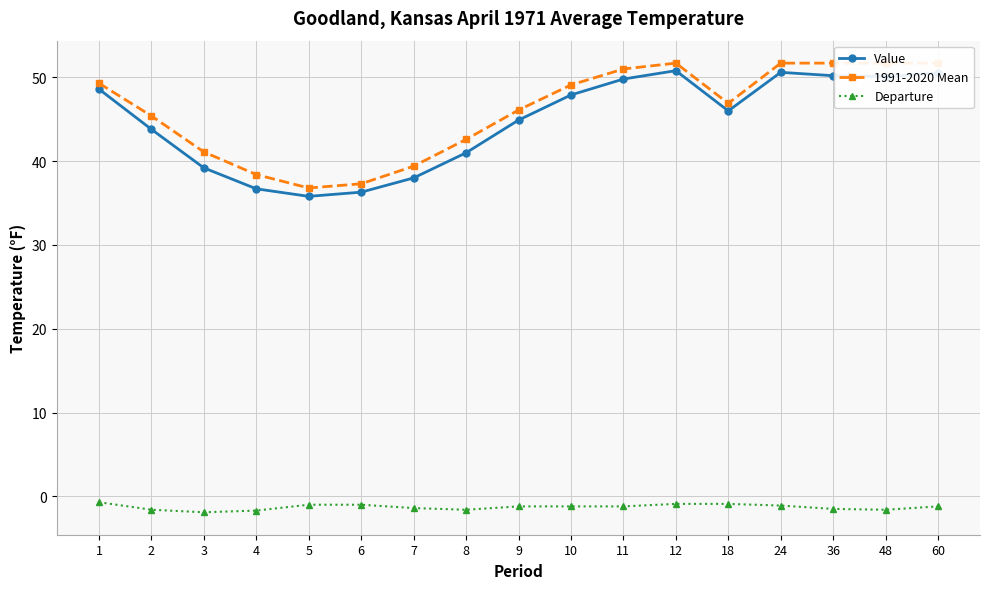

True or false: Departure and Value cross at least once.

False